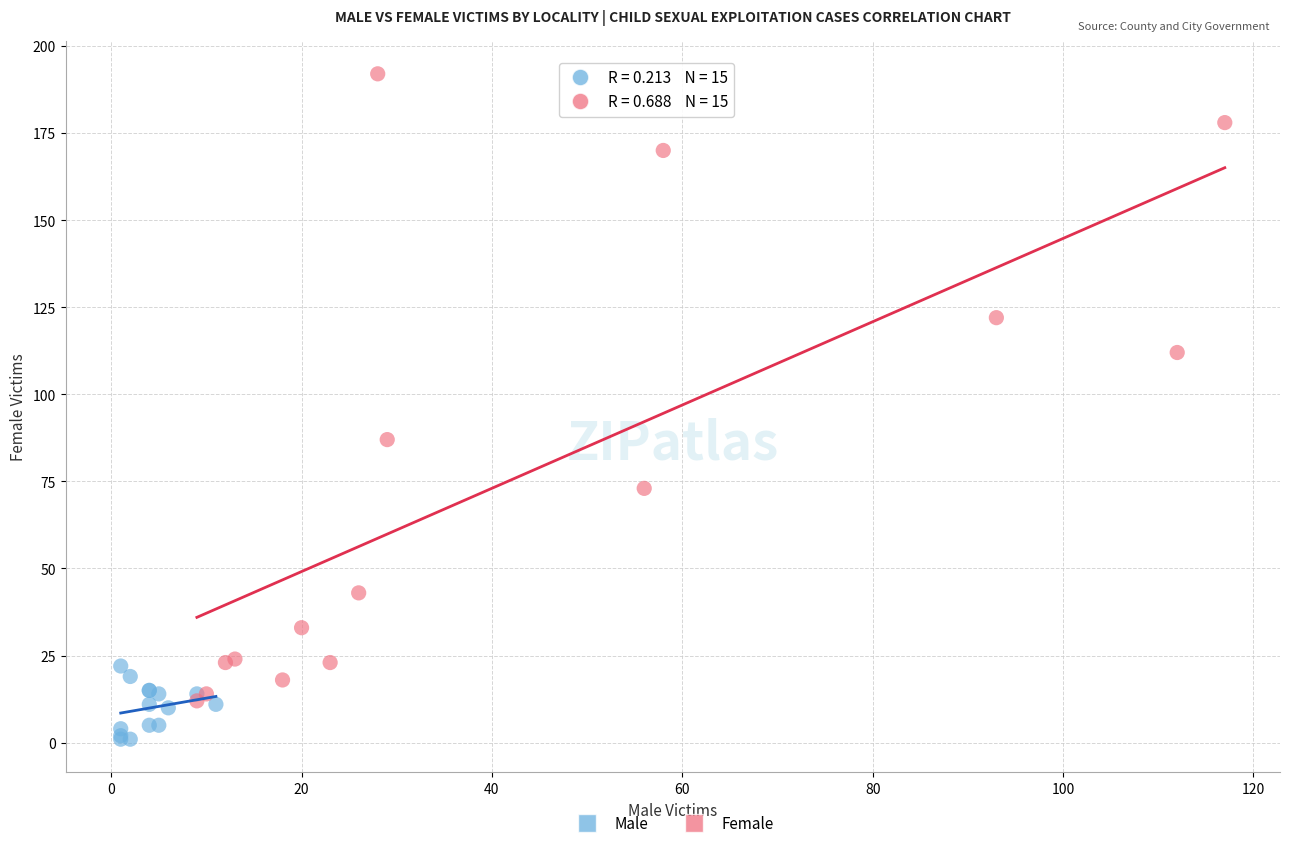

Which series contains the lowest Y value?

Male